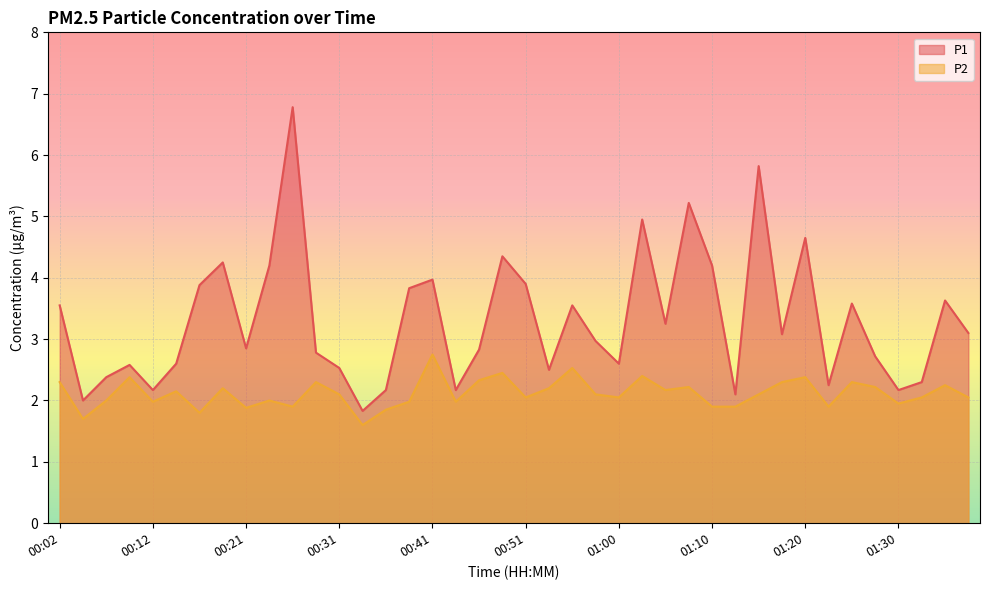

What is the average value of the P1 series?

3.3